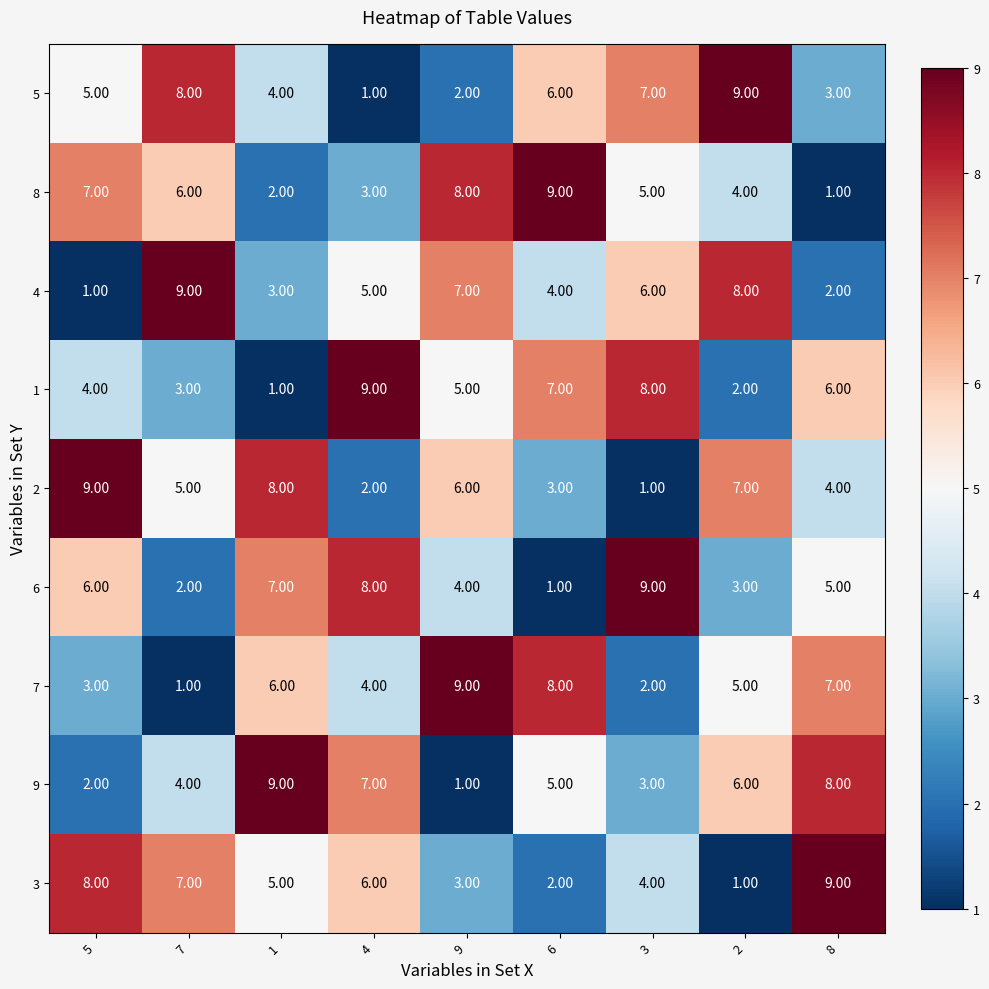

At 2, list the series in order from smallest to largest.

3, 1, 6, 8, 7, 9, 2, 4, 5